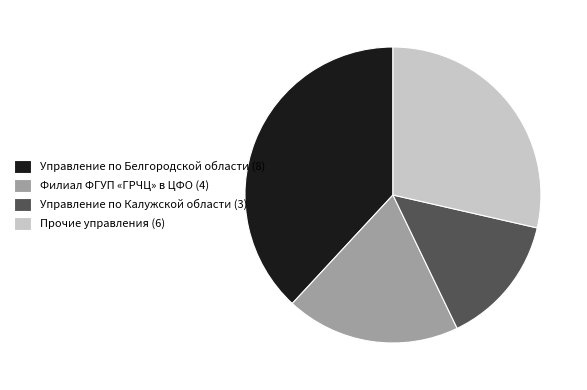

The Управление по Белгородской области (8) slice represents 28% of the pie. True or false?

False